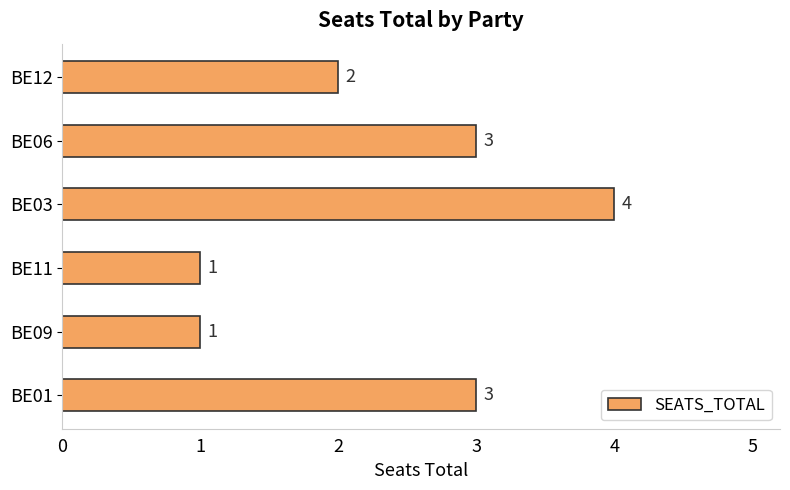

What is the difference between the second highest and second lowest values?

2